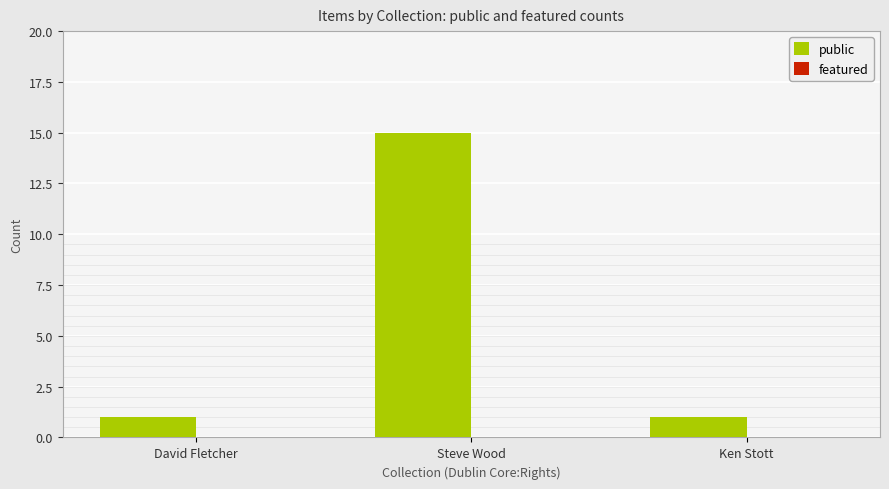

What is the approximate value at Steve Wood, to the nearest 10?

20